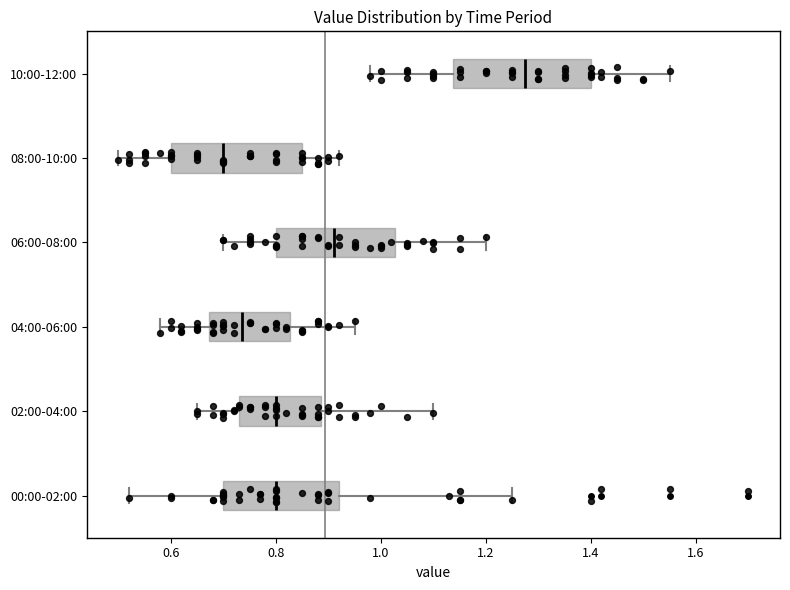

Reading bottom to top, read every box against the x-axis: the position of its median line, the range the box covers, and the ends of its whiskers. The values are not printed on the chart, so give them approximately, as read against the axis.

00:00-02:00: median 0.80, box 0.70 to 0.92, whiskers 0.52 to 1.26
02:00-04:00: median 0.80, box 0.74 to 0.88, whiskers 0.66 to 1.10
04:00-06:00: median 0.74, box 0.68 to 0.82, whiskers 0.58 to 0.96
06:00-08:00: median 0.92, box 0.80 to 1.02, whiskers 0.70 to 1.20
08:00-10:00: median 0.70, box 0.60 to 0.86, whiskers 0.50 to 0.92
10:00-12:00: median 1.28, box 1.14 to 1.40, whiskers 0.98 to 1.56